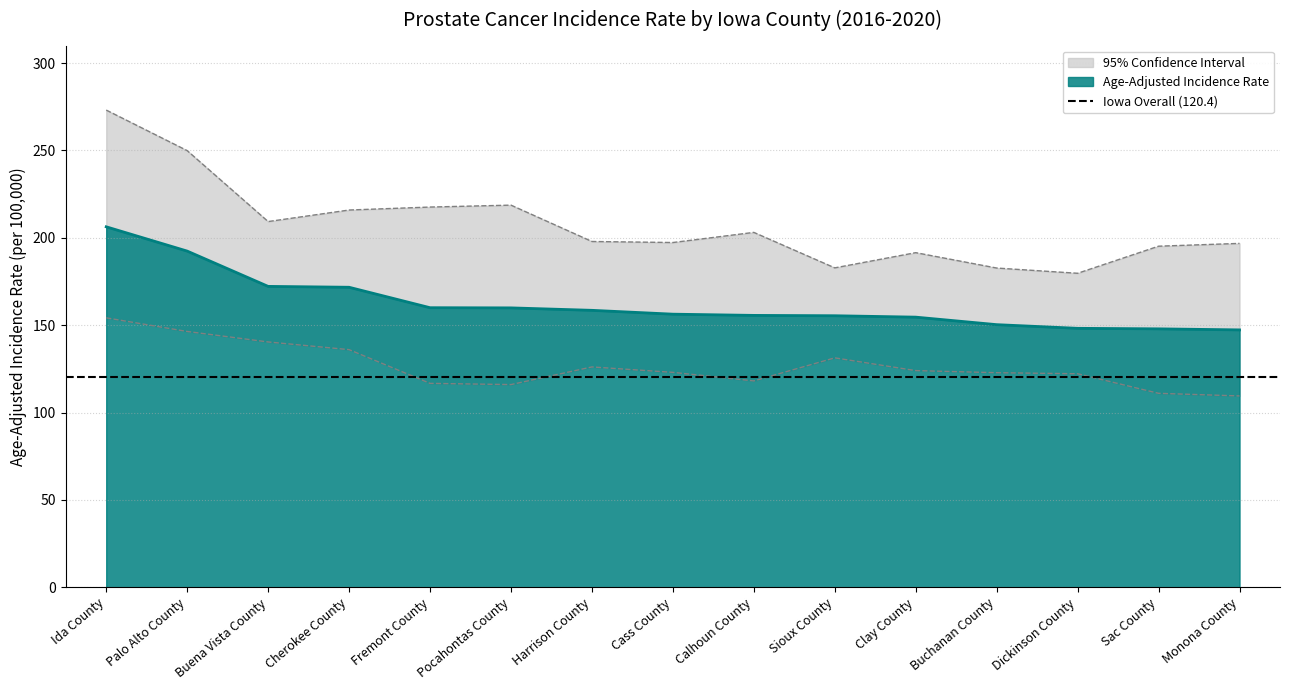

What is the value of the Lower 95% CI point at the 2nd from the left?

146.4